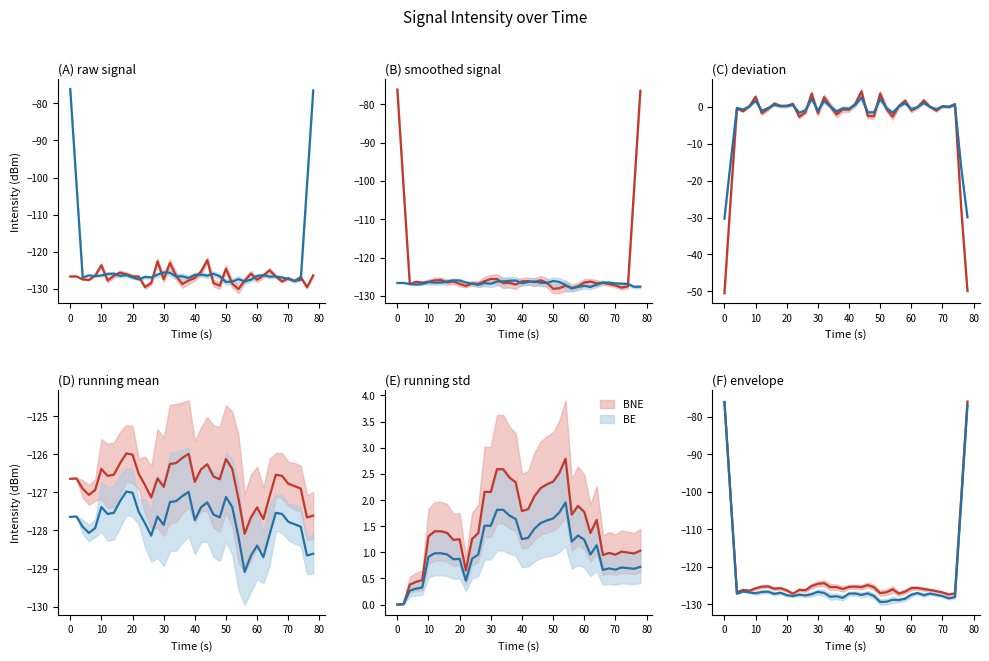

The value of BNE at 50 is -127.0. True or false?

True